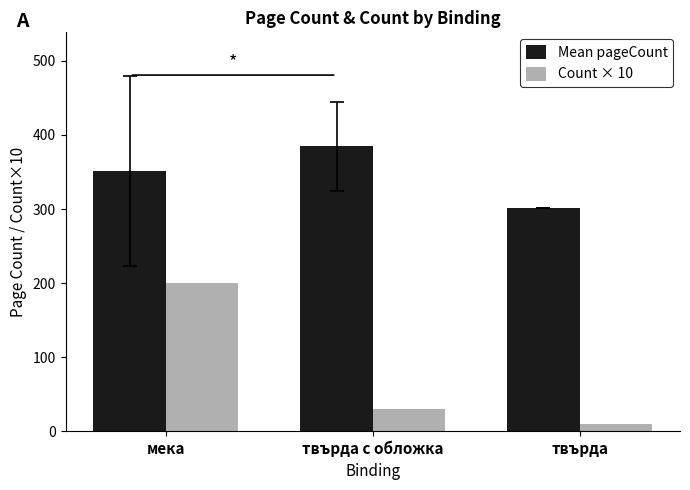

Between мека and твърда, which series saw the biggest shift?

Count × 10